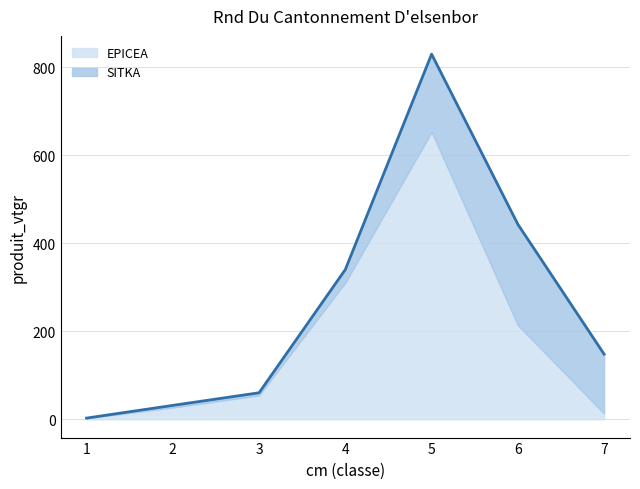

Rank the series by their maximum value, from highest to lowest.

EPICEA, SITKA